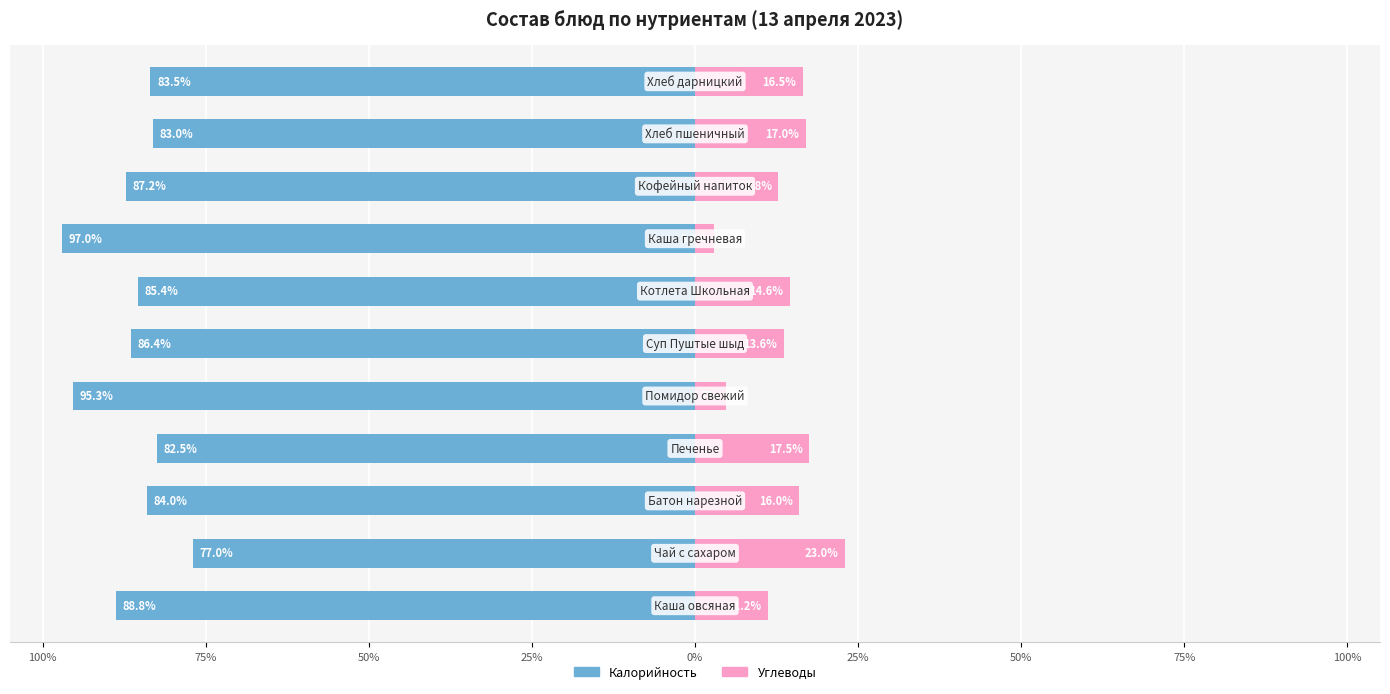

True or false: Калорийность has a value of -130.5 at 50%.

False